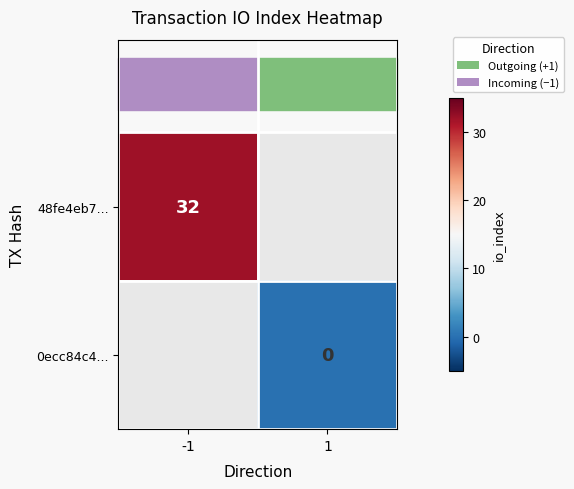

Which has a higher value, 1 or -1?

-1